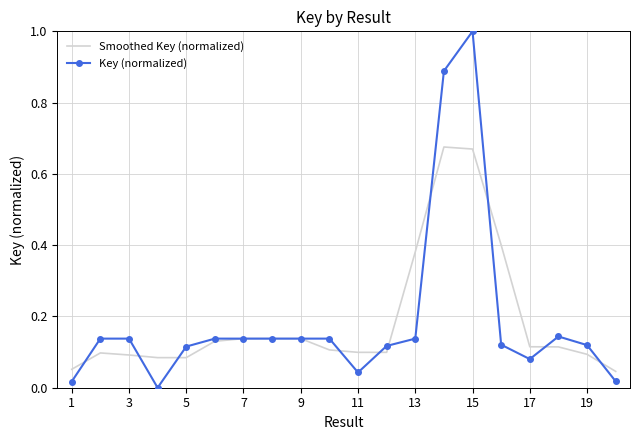

Which series has the largest range (max minus min)?

Key (normalized)